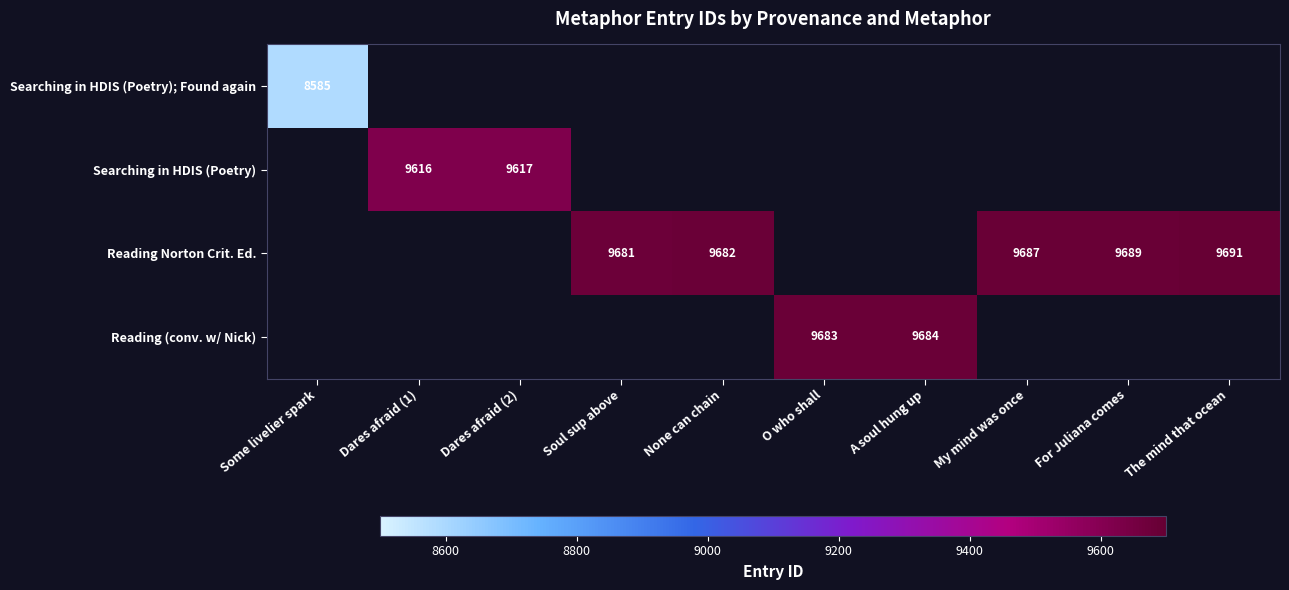

At how many categories does at least one series exceed 2963?

10